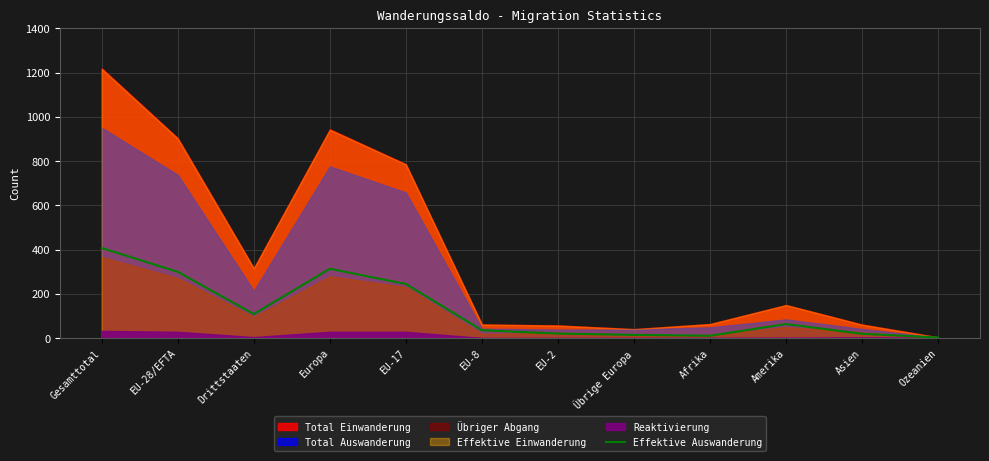

Which category has the highest value in the Effektive Auswanderung series?

Gesamttotal